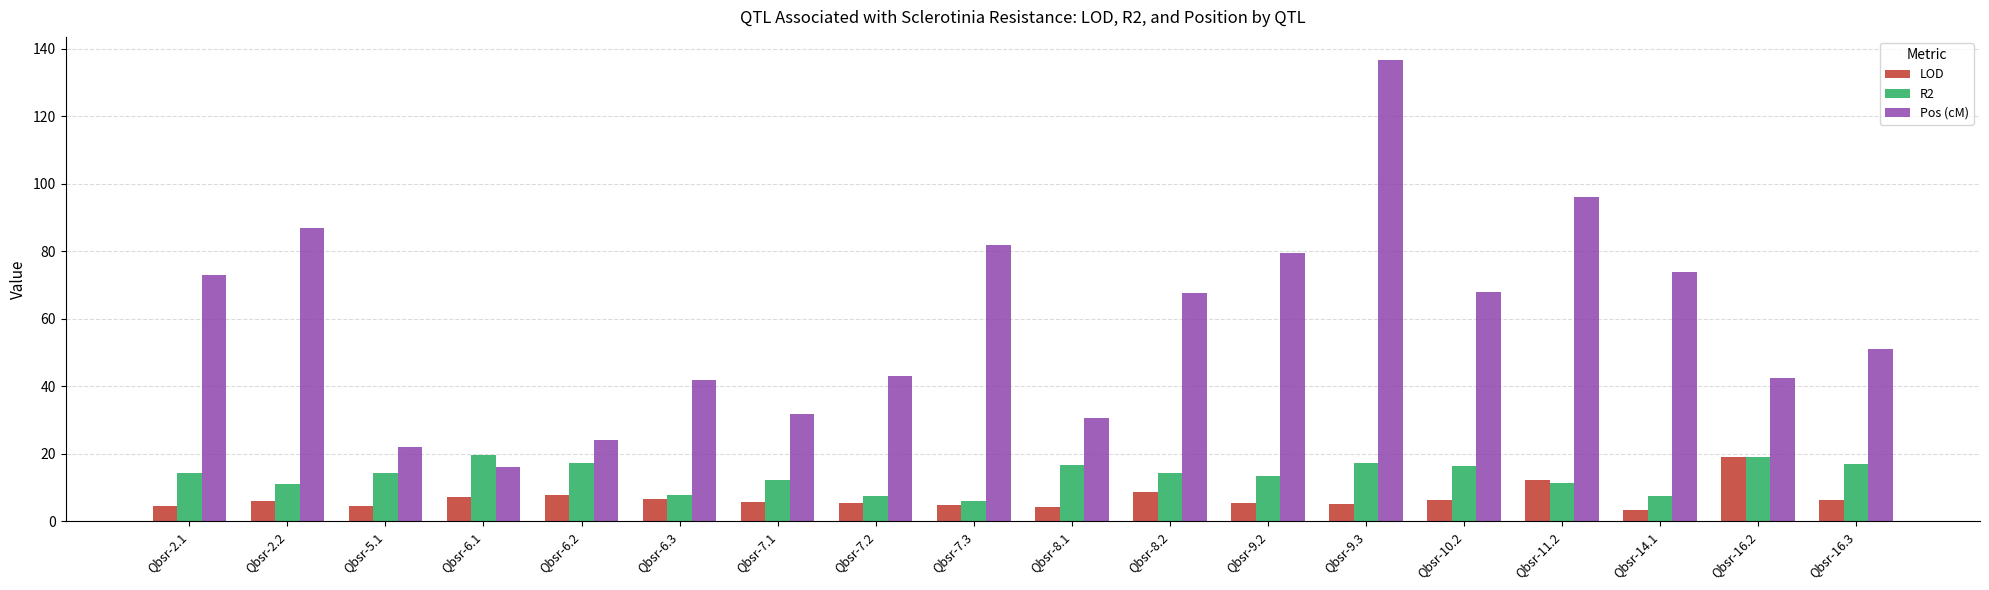

What is the minimum value shown in the chart?

3.3